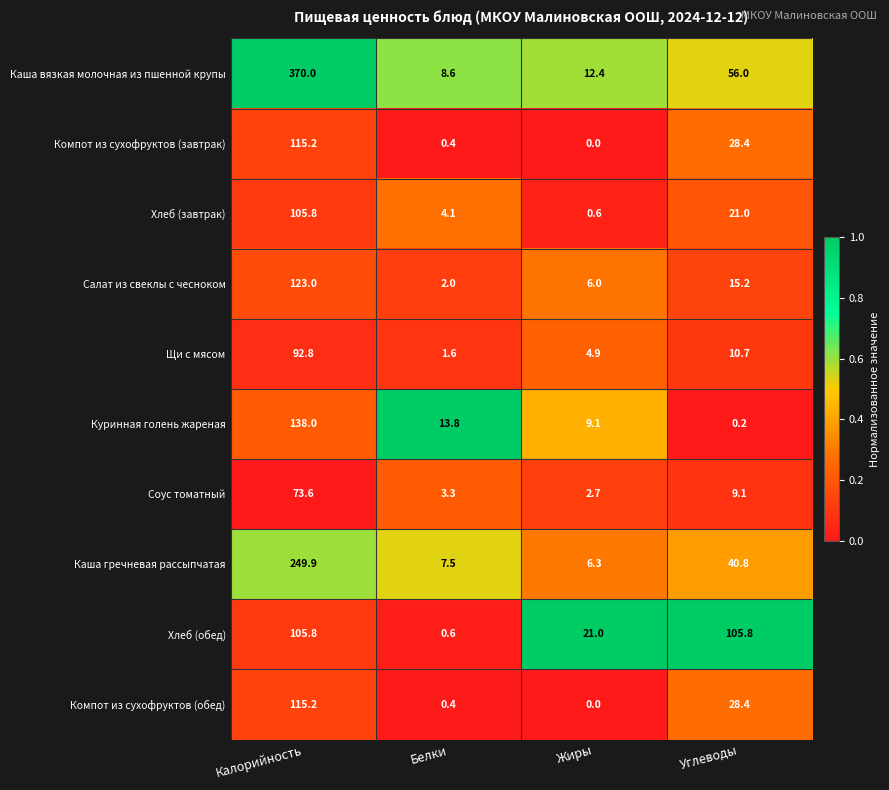

What is the difference between the maximum and minimum values in the Каша вязкая молочная из пшенной крупы series?

361.4